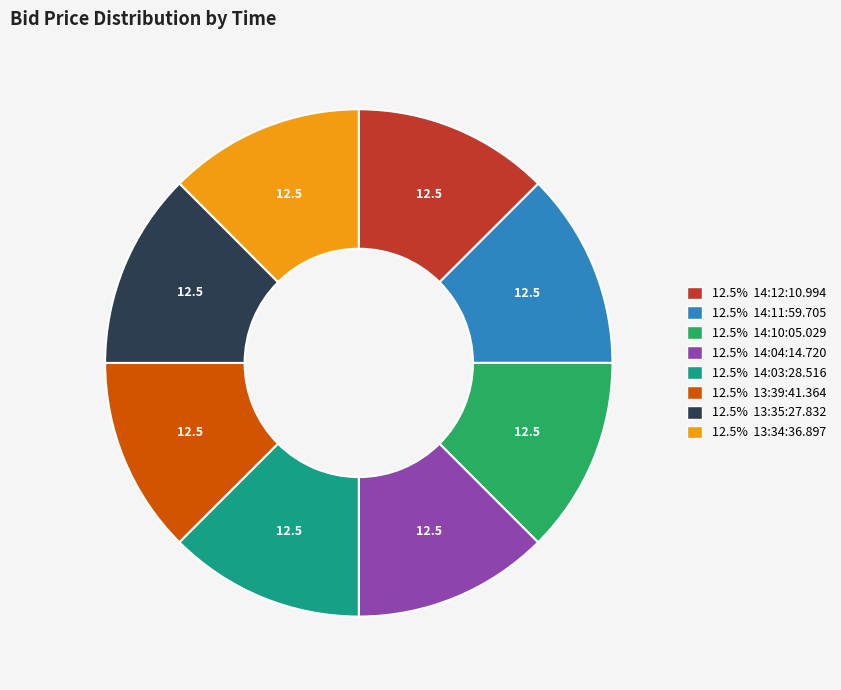

Is there any slice that represents more than half of the pie?

No